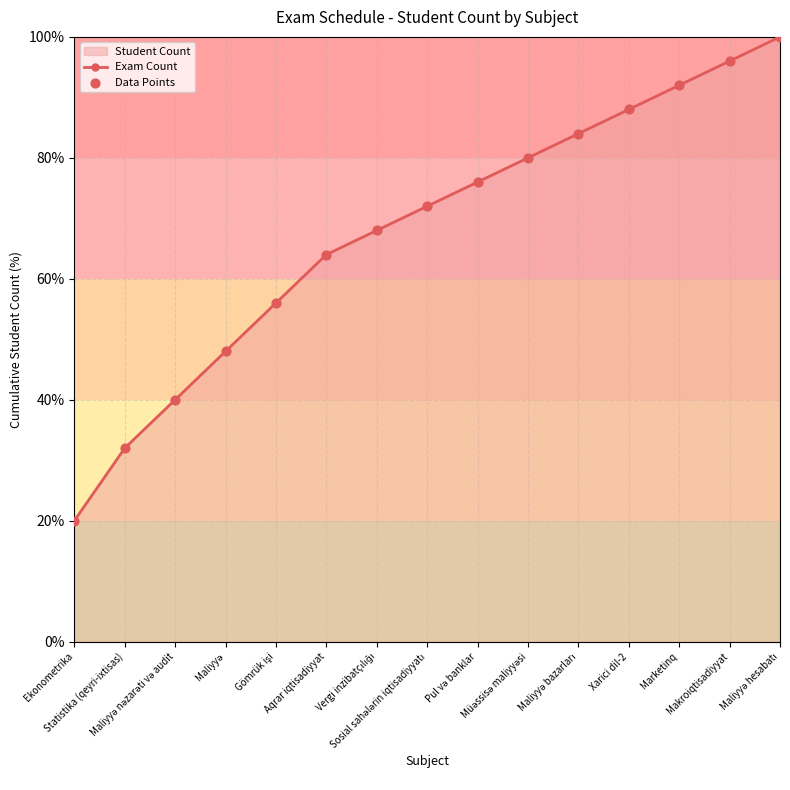

Which series has the largest Y range (max minus min)?

Exam Count